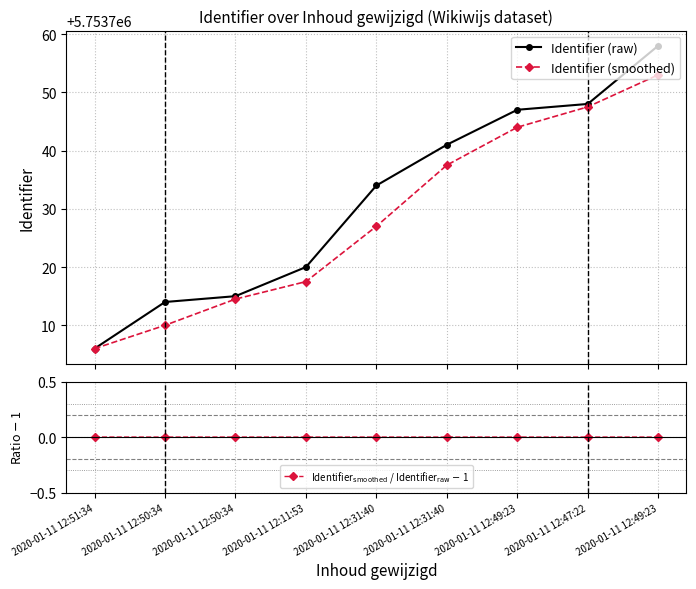

At how many categories does at least one series exceed 4096440?

9